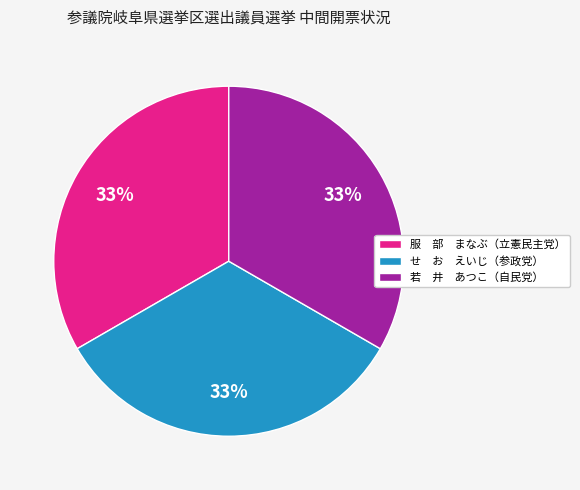

To the nearest percent, what is the average slice percentage?

33%